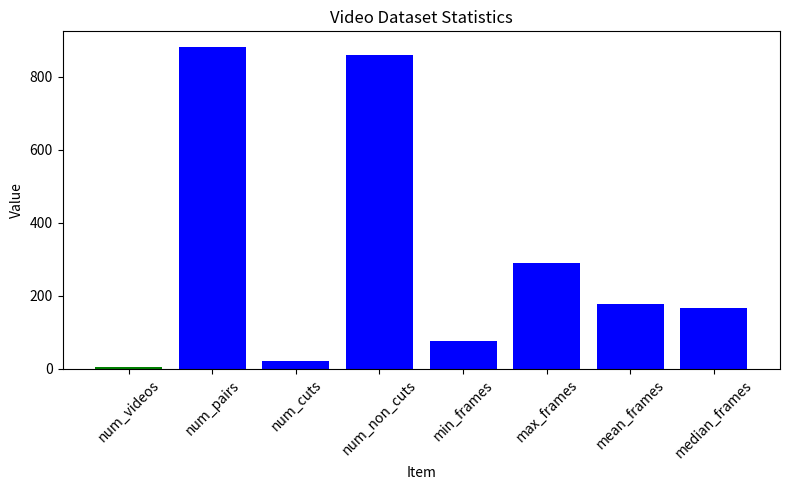

Reading left to right, what are all the values shown in this chart?

5	880	20	860	77	290	177	166